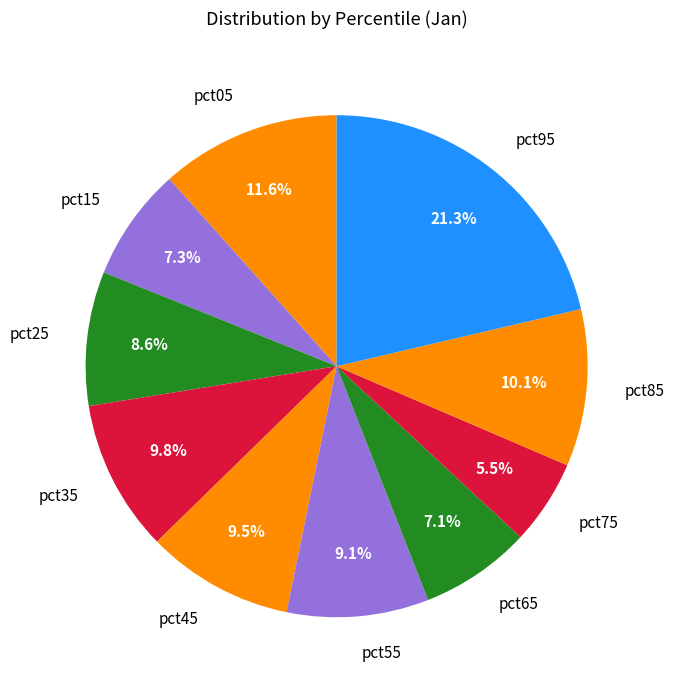

How many slices are in this pie chart?

10